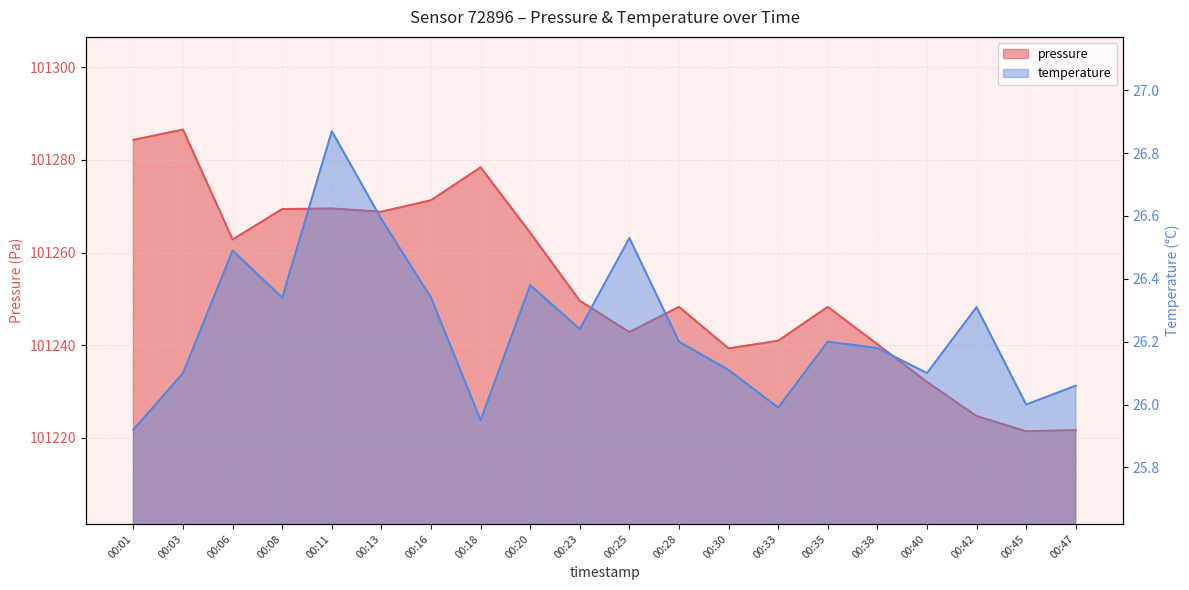

At which category does the chart reach its minimum across all series?

00:01